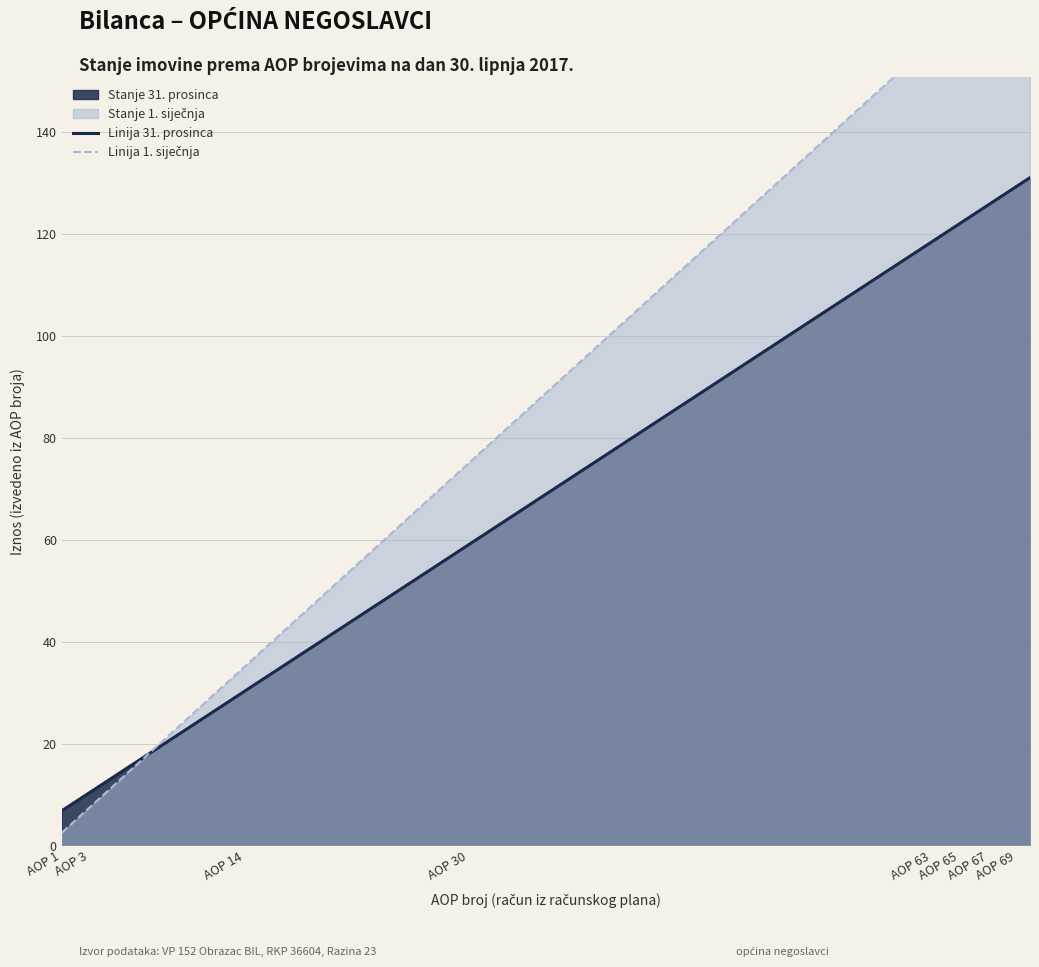

What is the highest value of the Linija 31. prosinca series?

131.0